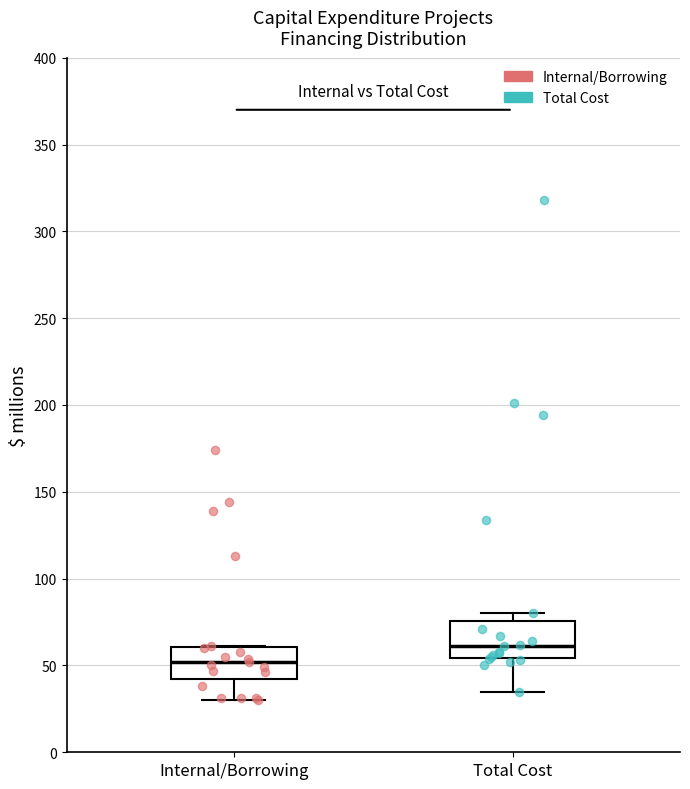

Which box has the highest median line?

Total Cost